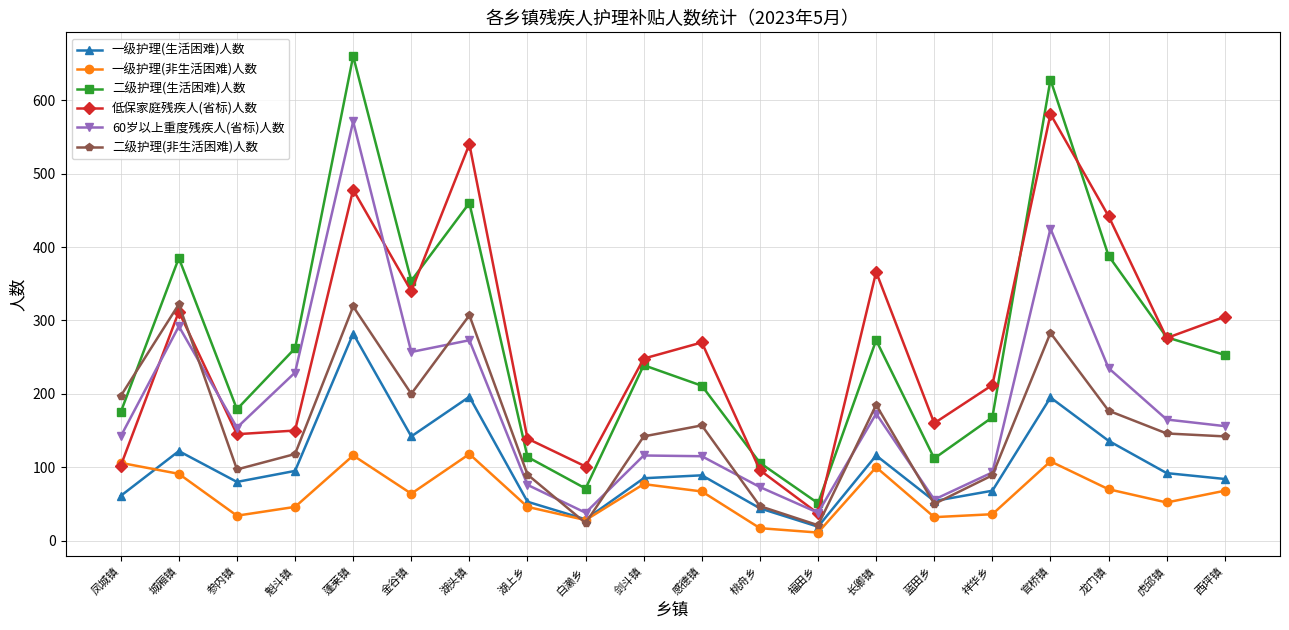

What is the total value across all series at 福田乡?

177